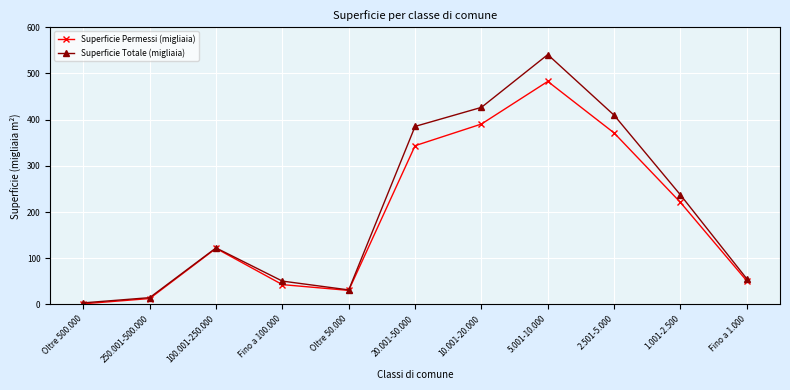

At which category does Superficie Totale (migliaia) reach its first local peak?

100.001-250.000